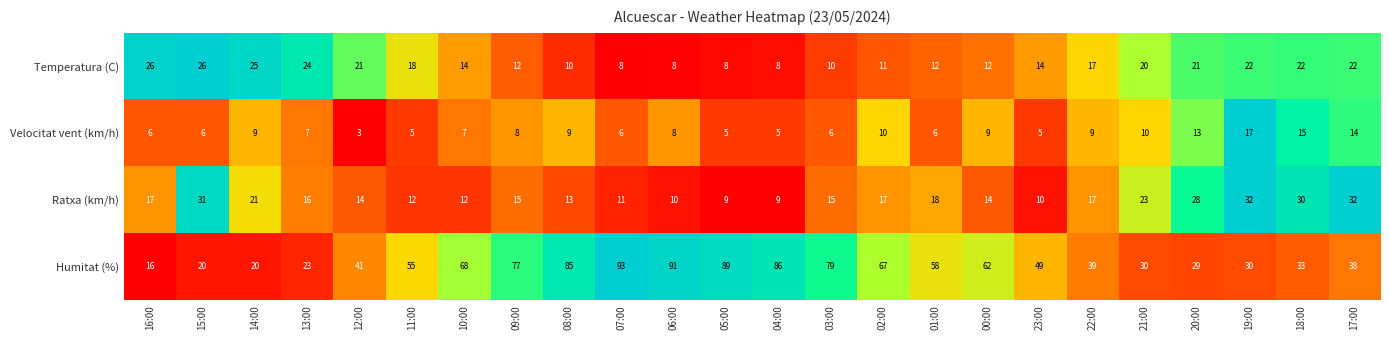

What is the difference between the highest and lowest values at 13:00?

17